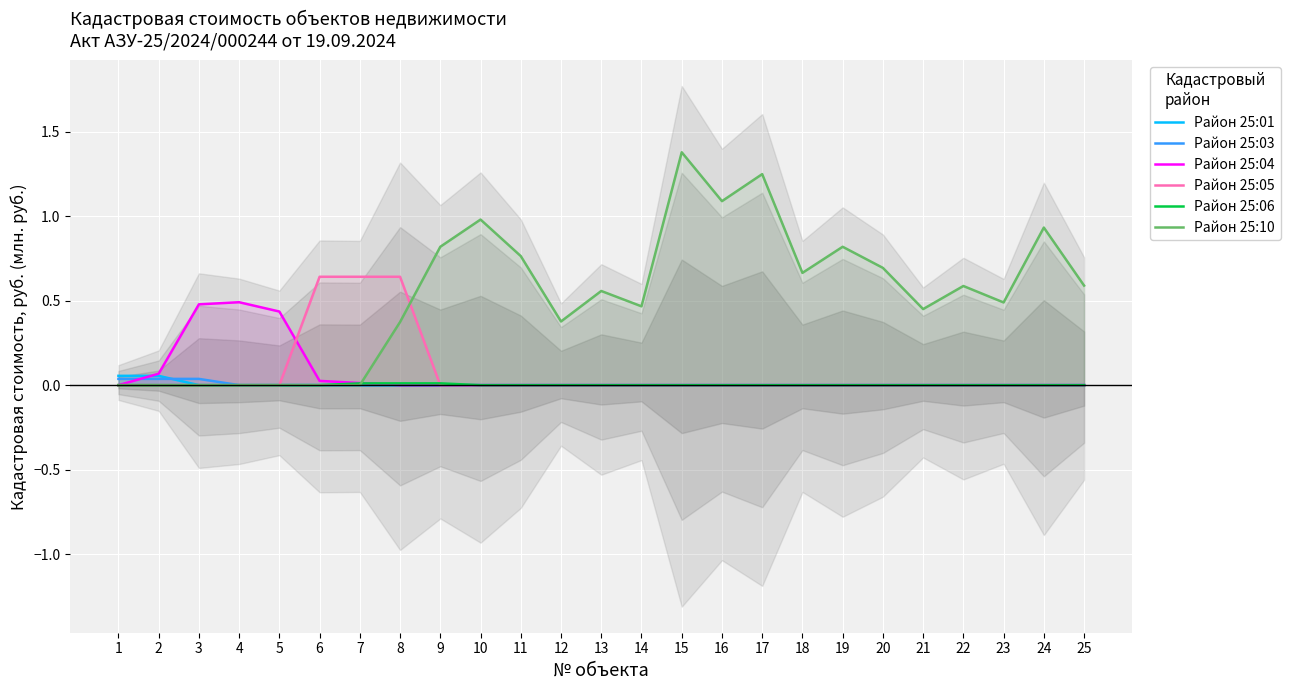

Rank the series at 19 from highest to lowest value.

Район 25:10, Район 25:01, Район 25:03, Район 25:04, Район 25:05, Район 25:06